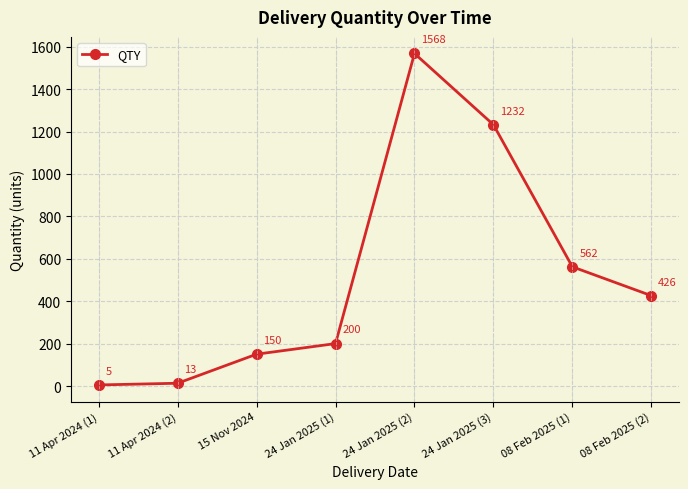

True or false: the data has more than 0 interior local peaks.

True